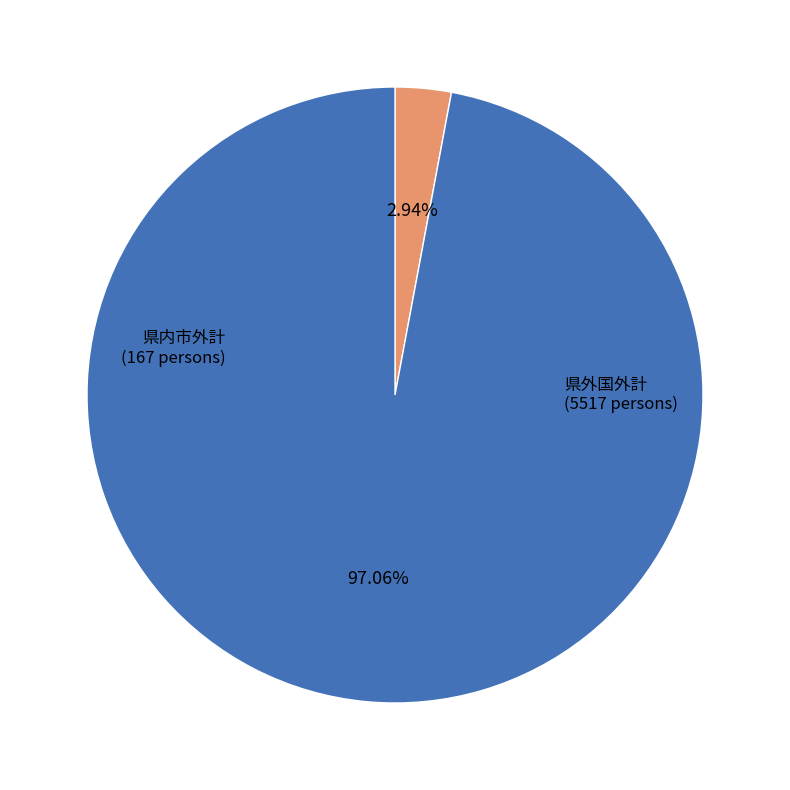

Is there a majority slice in this chart?

Yes